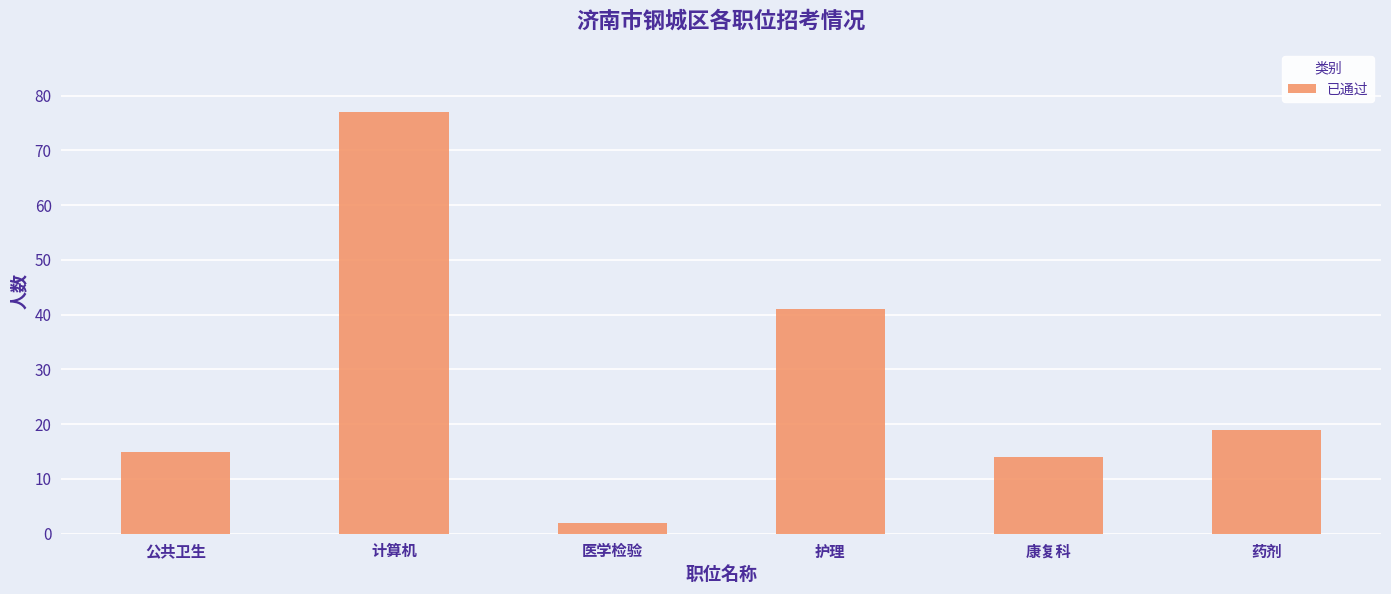

How many values are below 19?

3